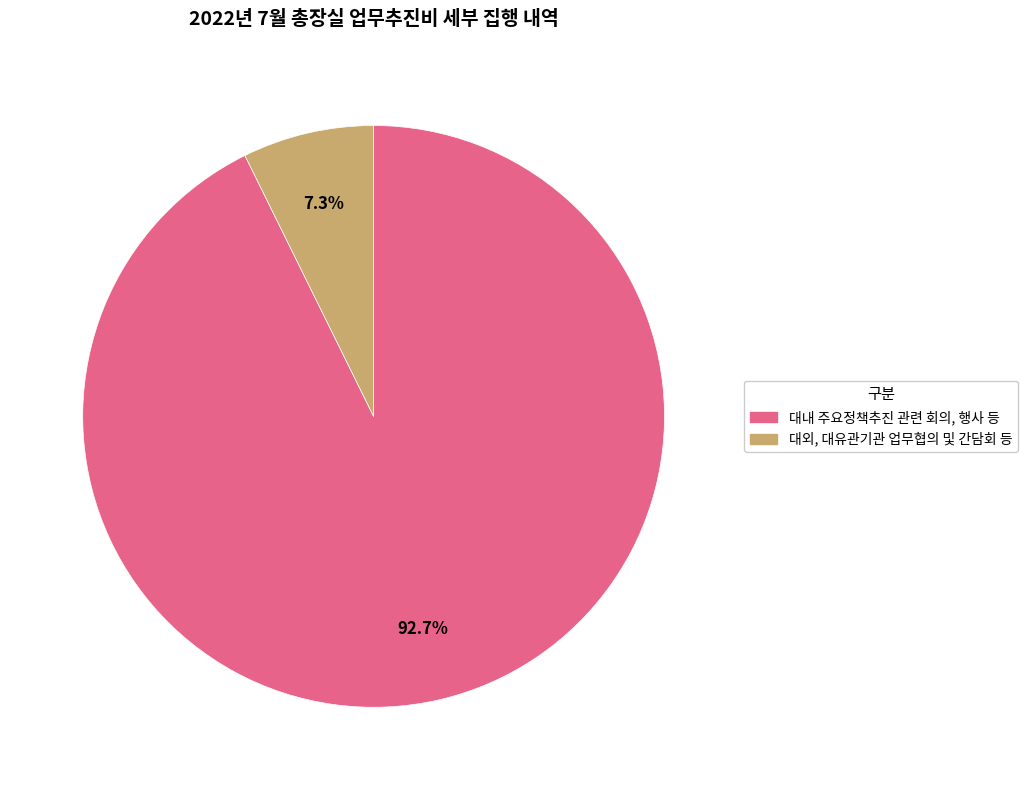

Does any single category account for the majority?

Yes